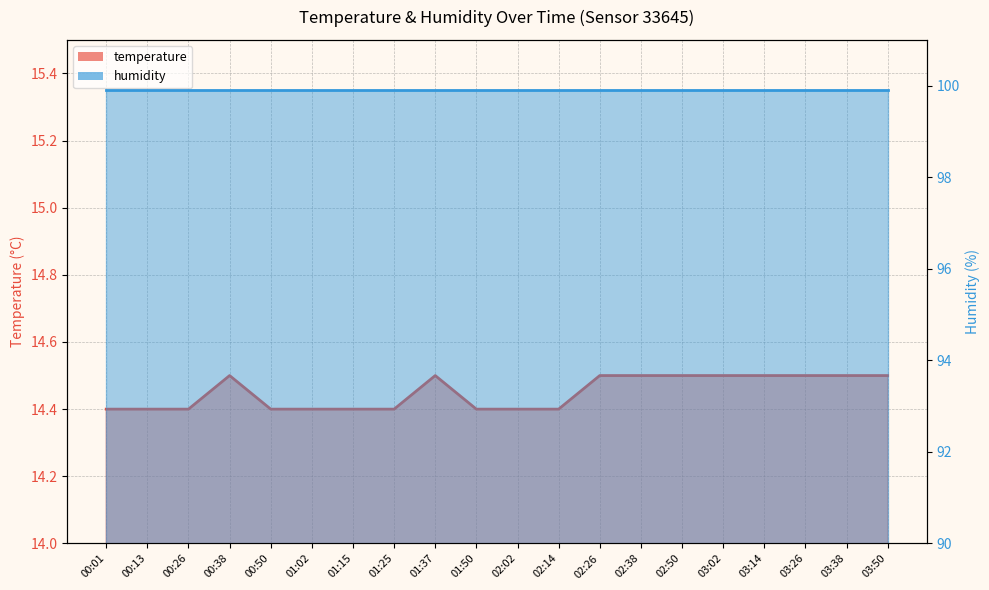

True or false: the data shows 14.5 at 03:26.

True